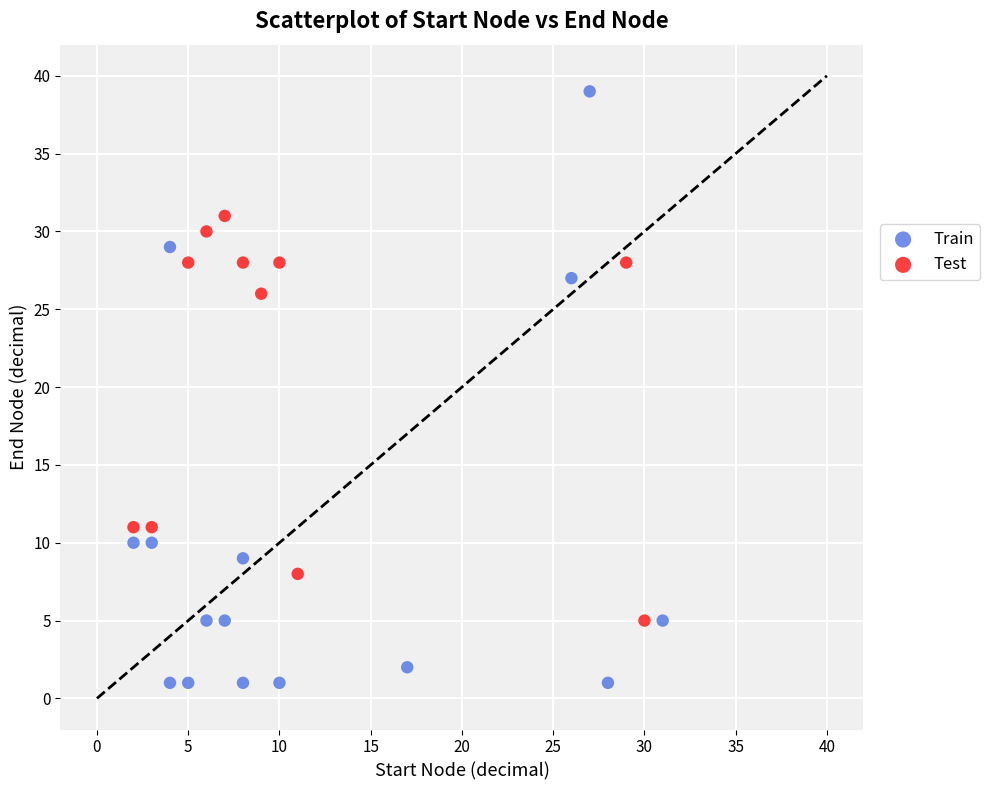

Which series reaches the minimum Y coordinate?

Train